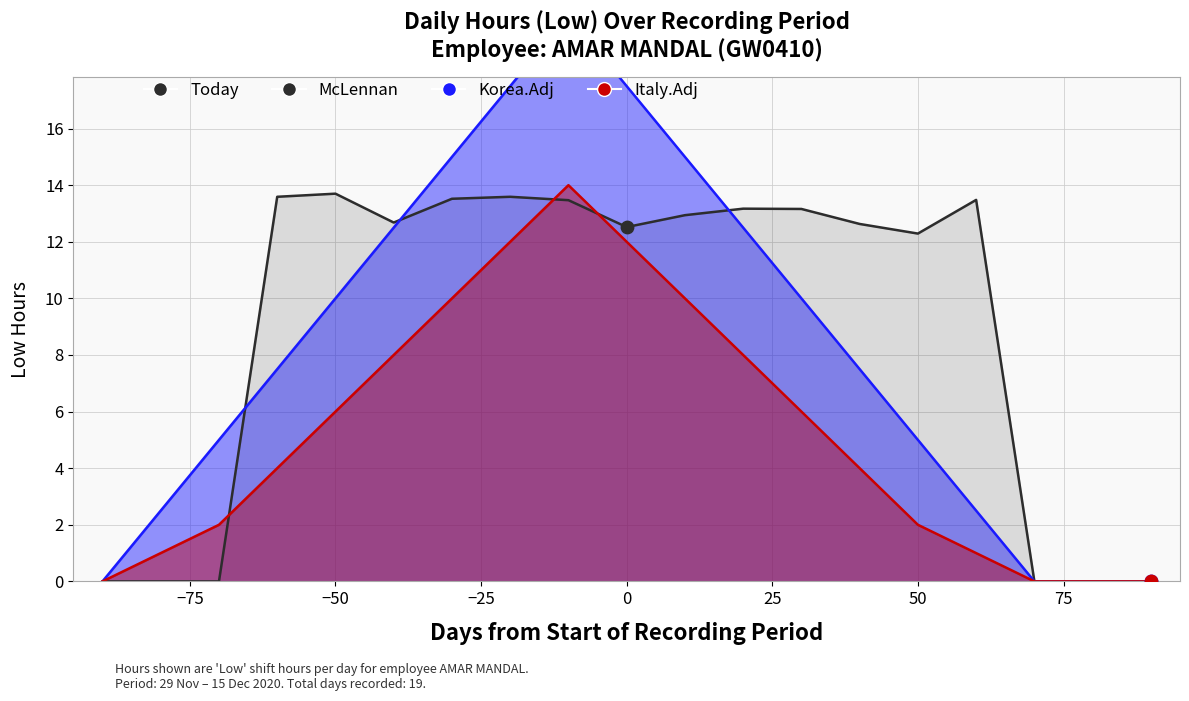

At how many categories does at least one series exceed 13?

10